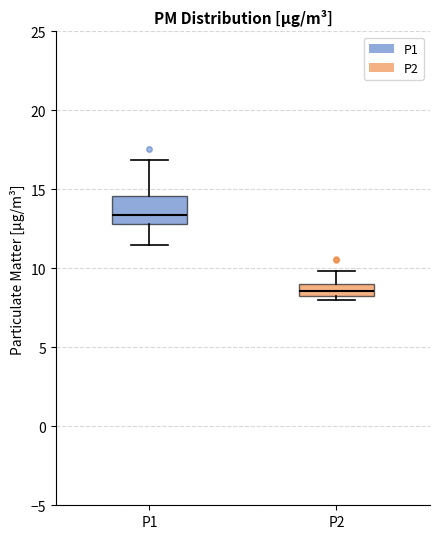

Where is the upper edge of the box for P1 on the y-axis? The values are not printed on the chart, so give them approximately, as read against the axis.

14.5